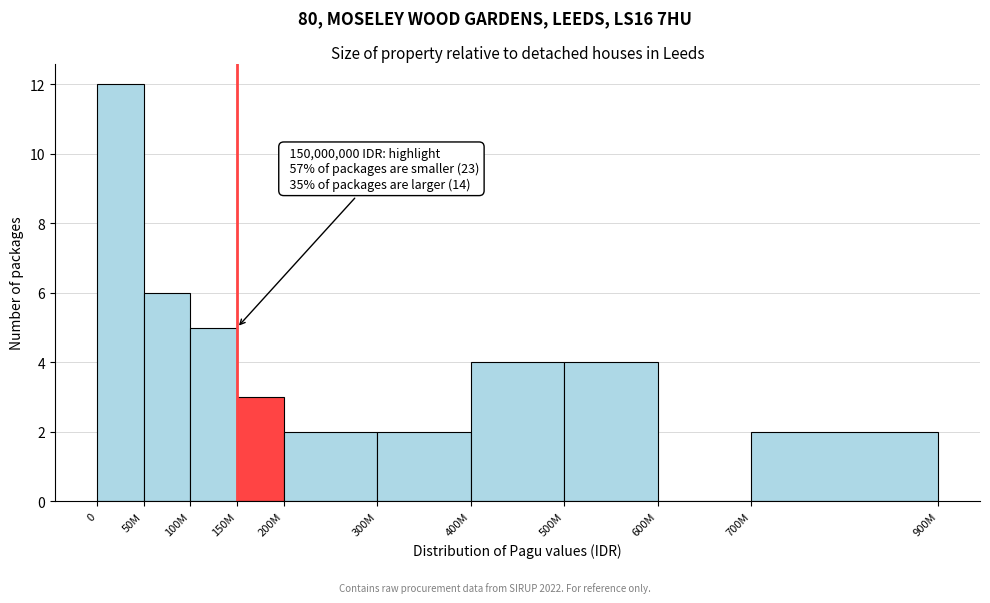

Reading left to right, transcribe all the data shown in this chart.

0=12	50M=6	100M=5	150M=3	200M=2	300M=2	400M=4	500M=4	600M=0	700M=2